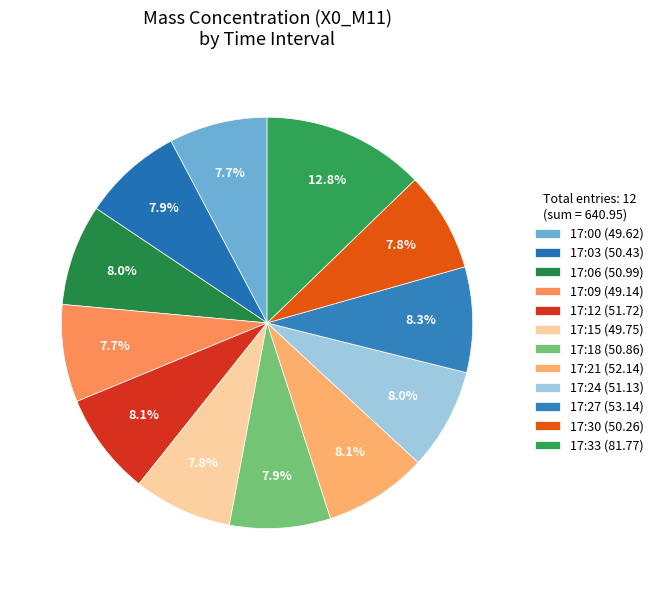

To the nearest percent, what is the average slice percentage?

8%